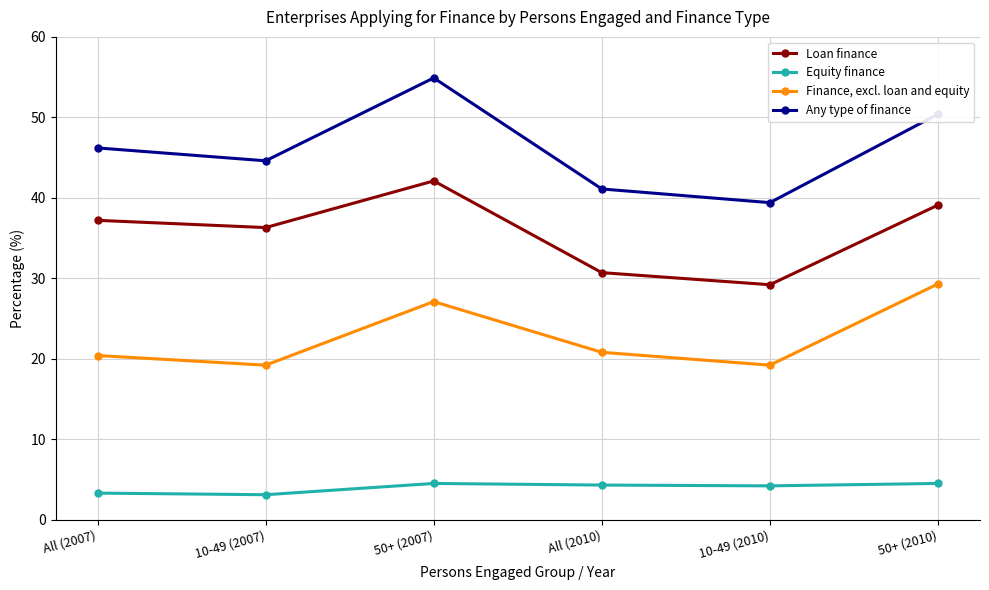

Does the chart have visible grid lines?

Yes